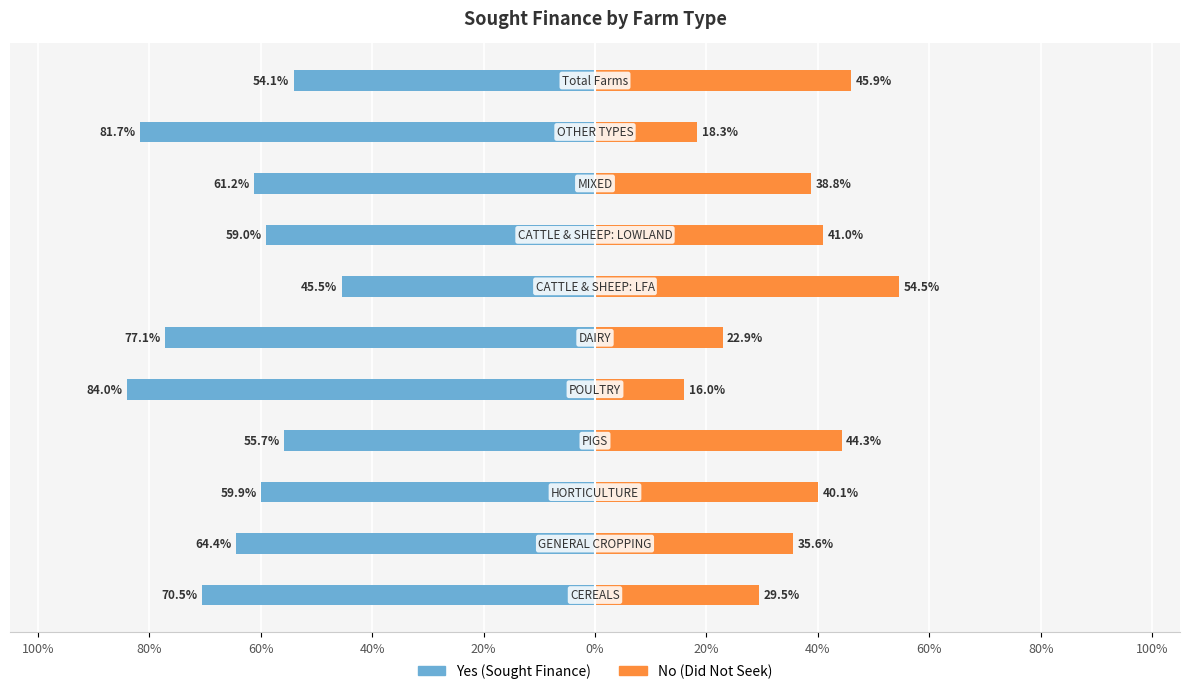

What is the smallest value displayed?

-0.8